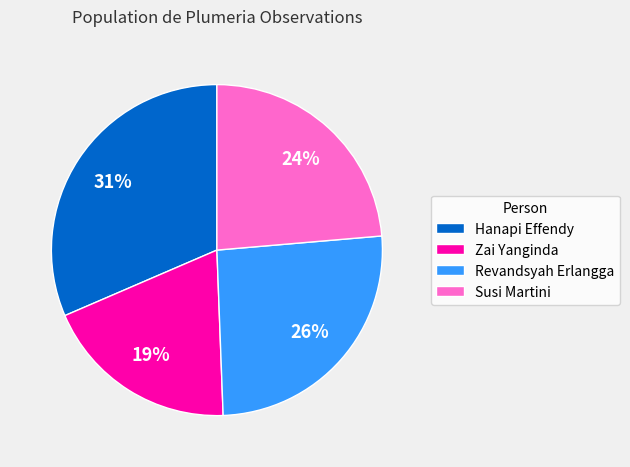

Approximately how many times larger is the value at Hanapi Effendy compared to Revandsyah Erlangga?

1.2